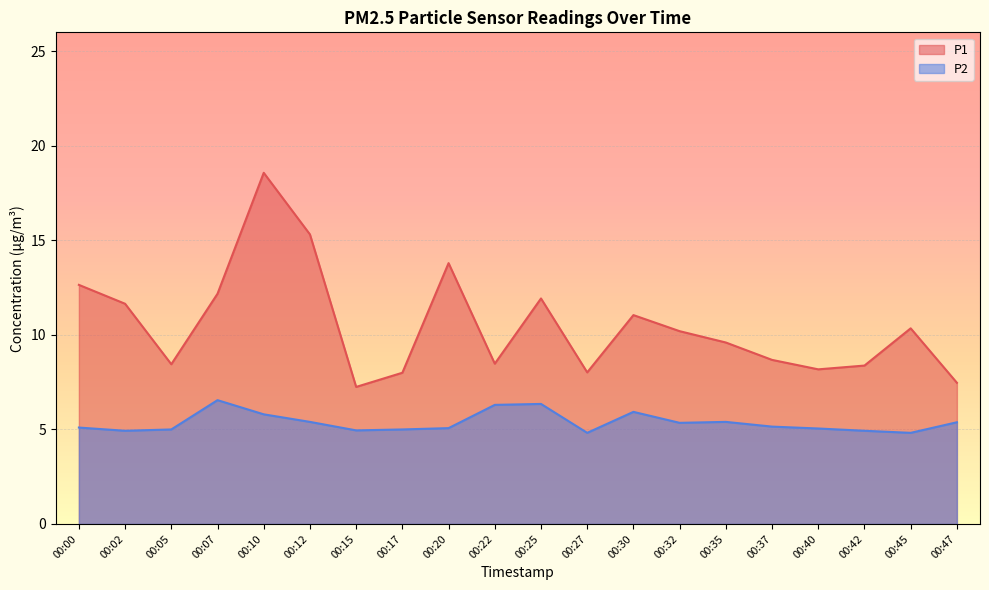

True or false: P1 and P2 cross at least once.

False